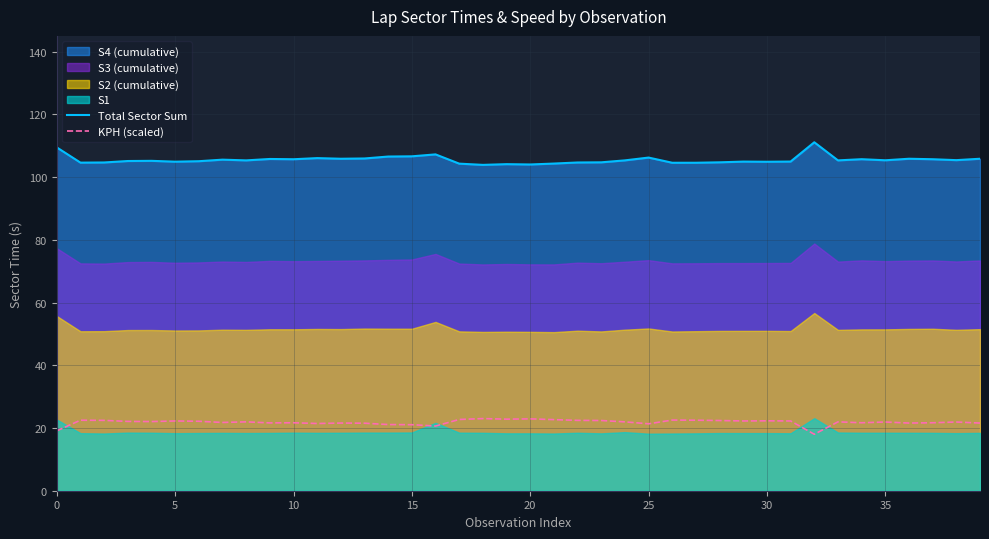

True or false: Total Sector Sum and KPH (scaled) cross at least once.

False